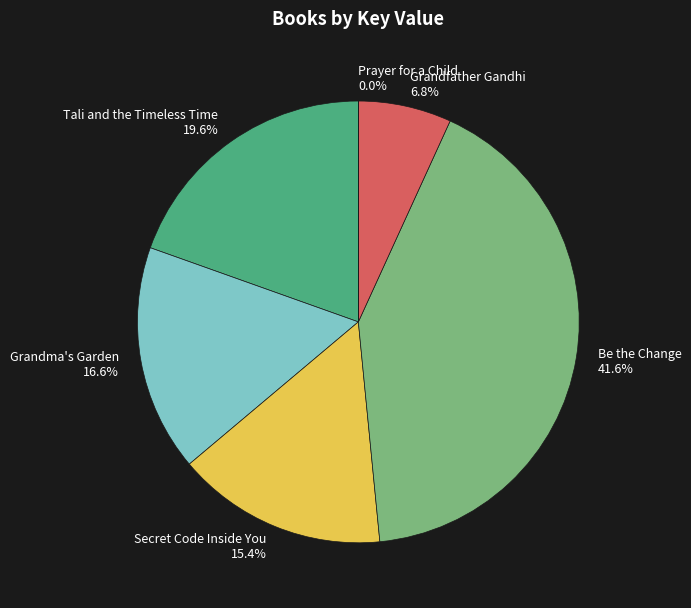

Combined, what portion of the pie is Be the Change 41.6% and Grandfather Gandhi 6.8%?

48.4%